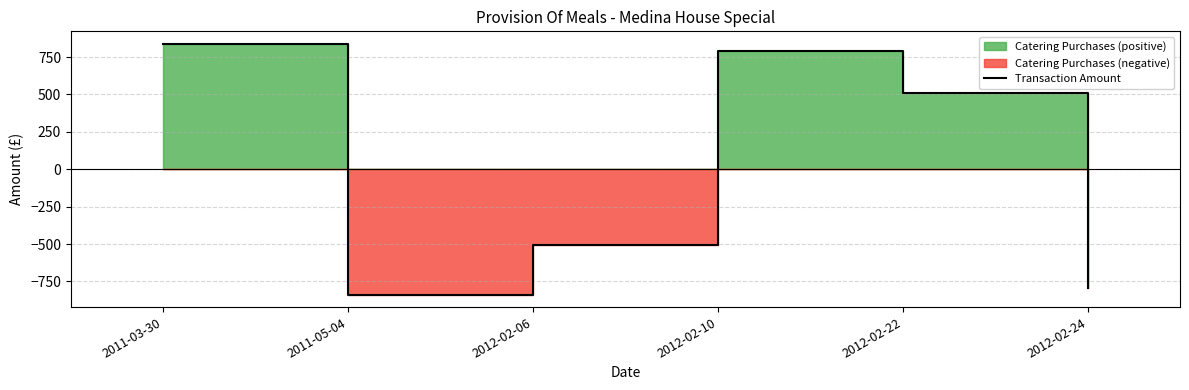

List the labels in order of value, largest first.

2011-03-30, 2012-02-10, 2012-02-22, 2012-02-06, 2012-02-24, 2011-05-04